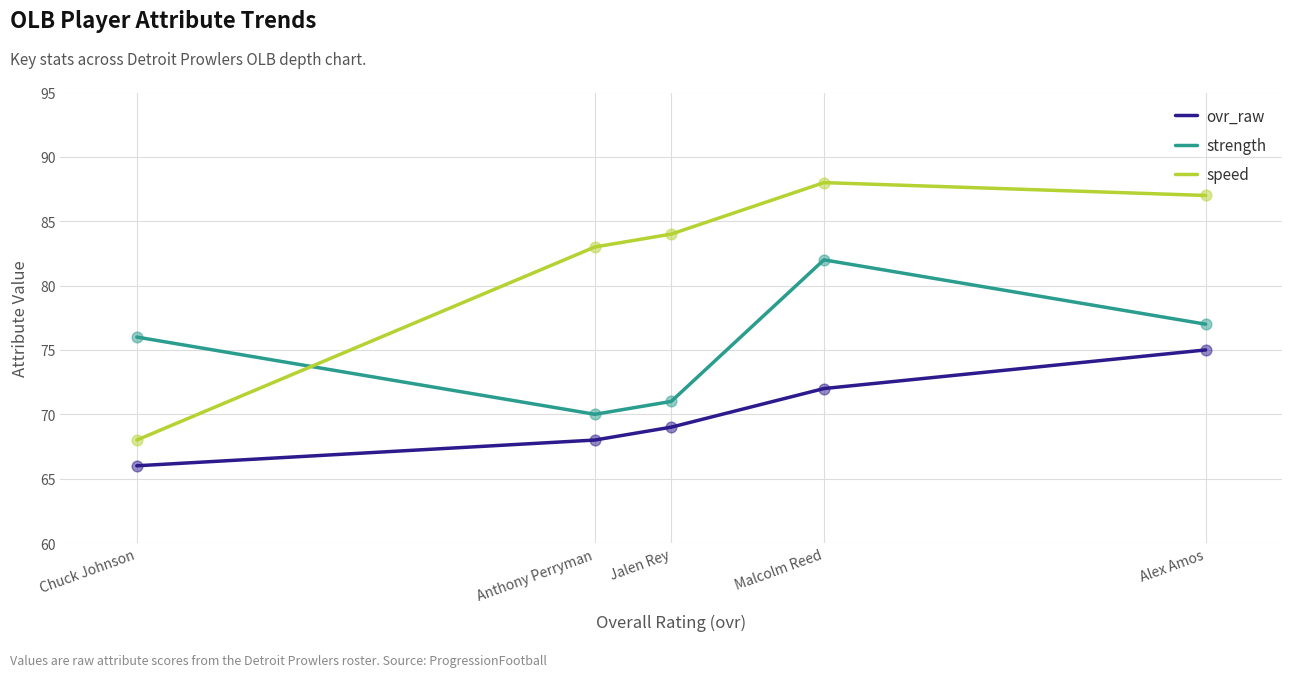

At how many categories does at least one series exceed 69?

5